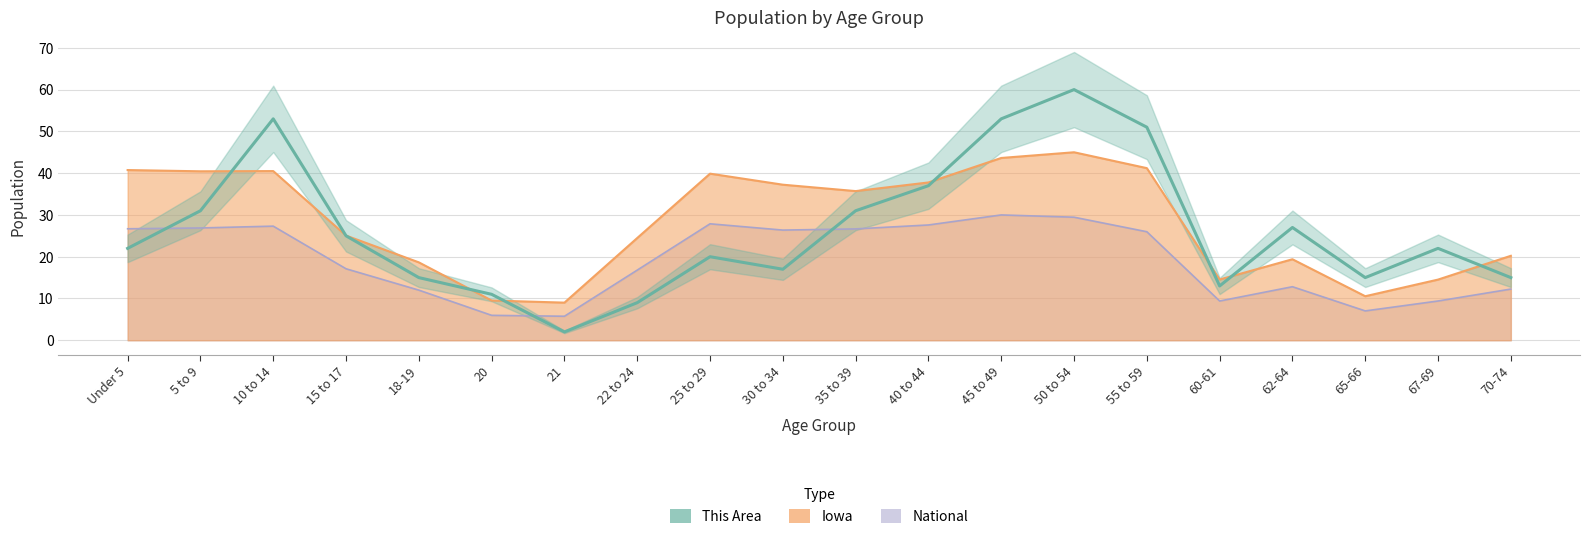

True or false: Iowa and National cross at least once.

False